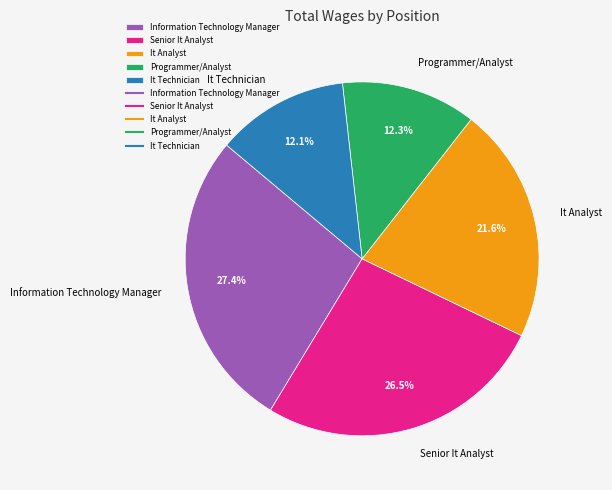

To the nearest percent, what portion does It Technician represent?

12%